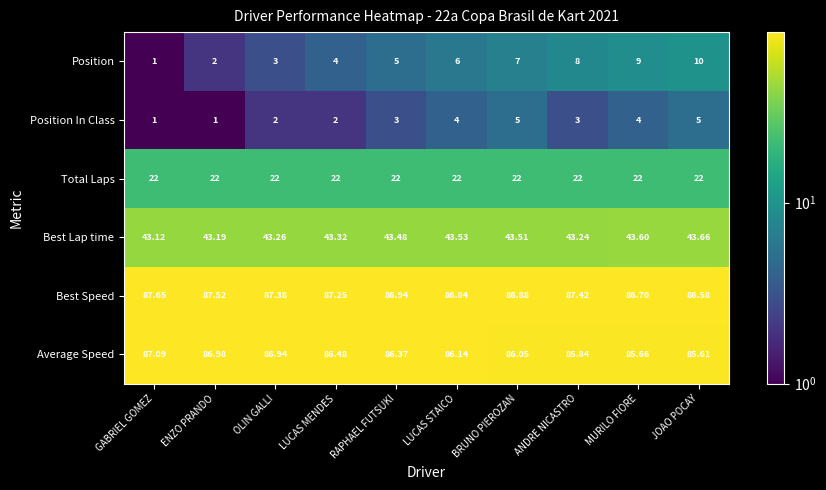

At which category is the sum across all series the highest?

JOAO POCAY